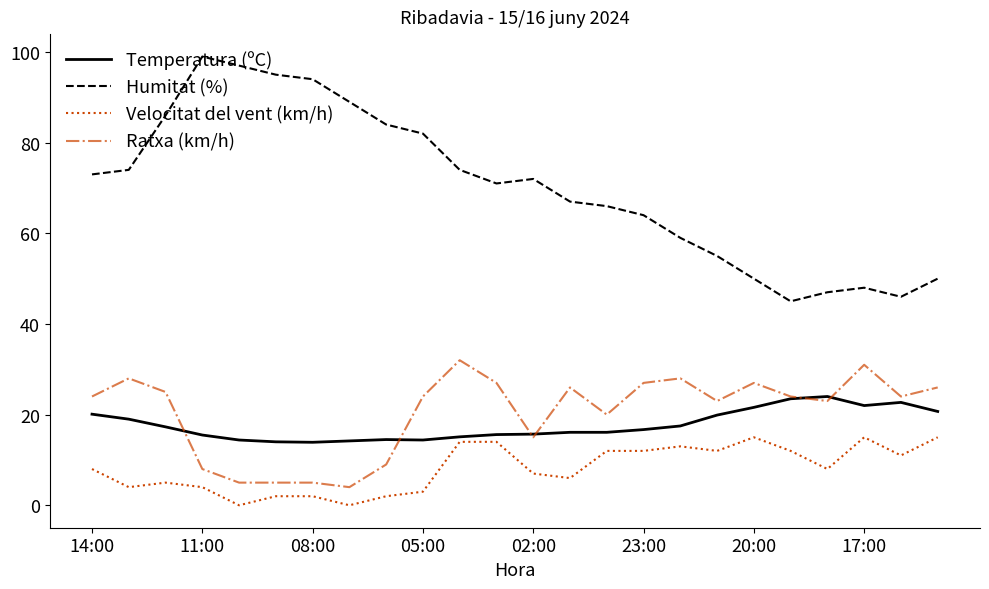

Which series has the largest total across all categories?

Humitat (%)